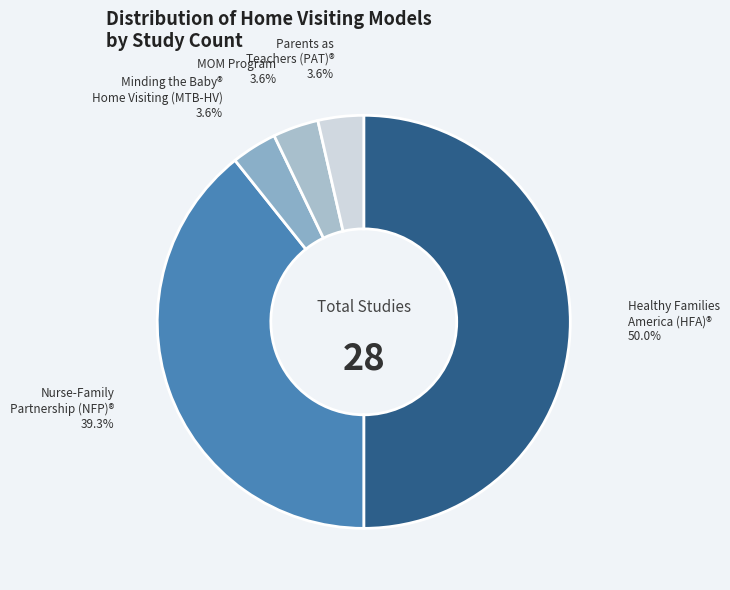

Which category has the biggest portion of the pie?

Healthy Families America (HFA)®